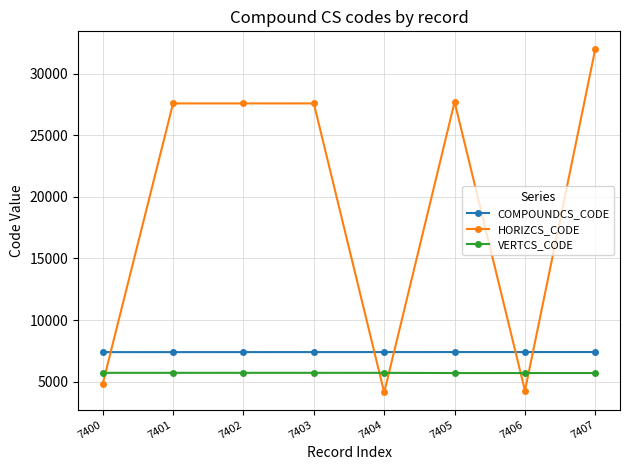

What is the total value across all series at 7404?

17246